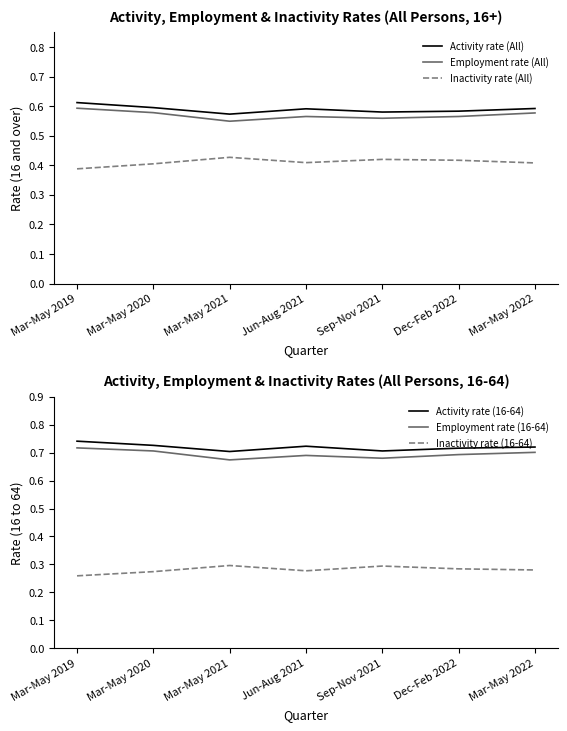

What is the difference between the highest and lowest values at Mar-May 2022?

0.4